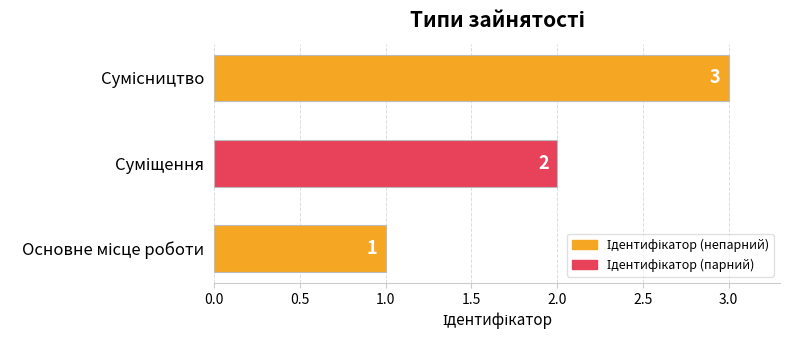

What is the sum of all values?

6